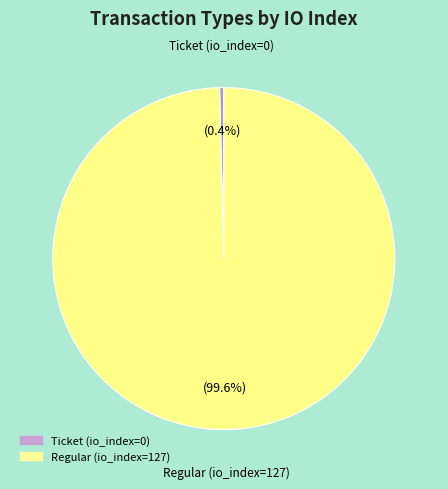

Rank the categories by value from highest to lowest.

Regular (io_index=127), Ticket (io_index=0)